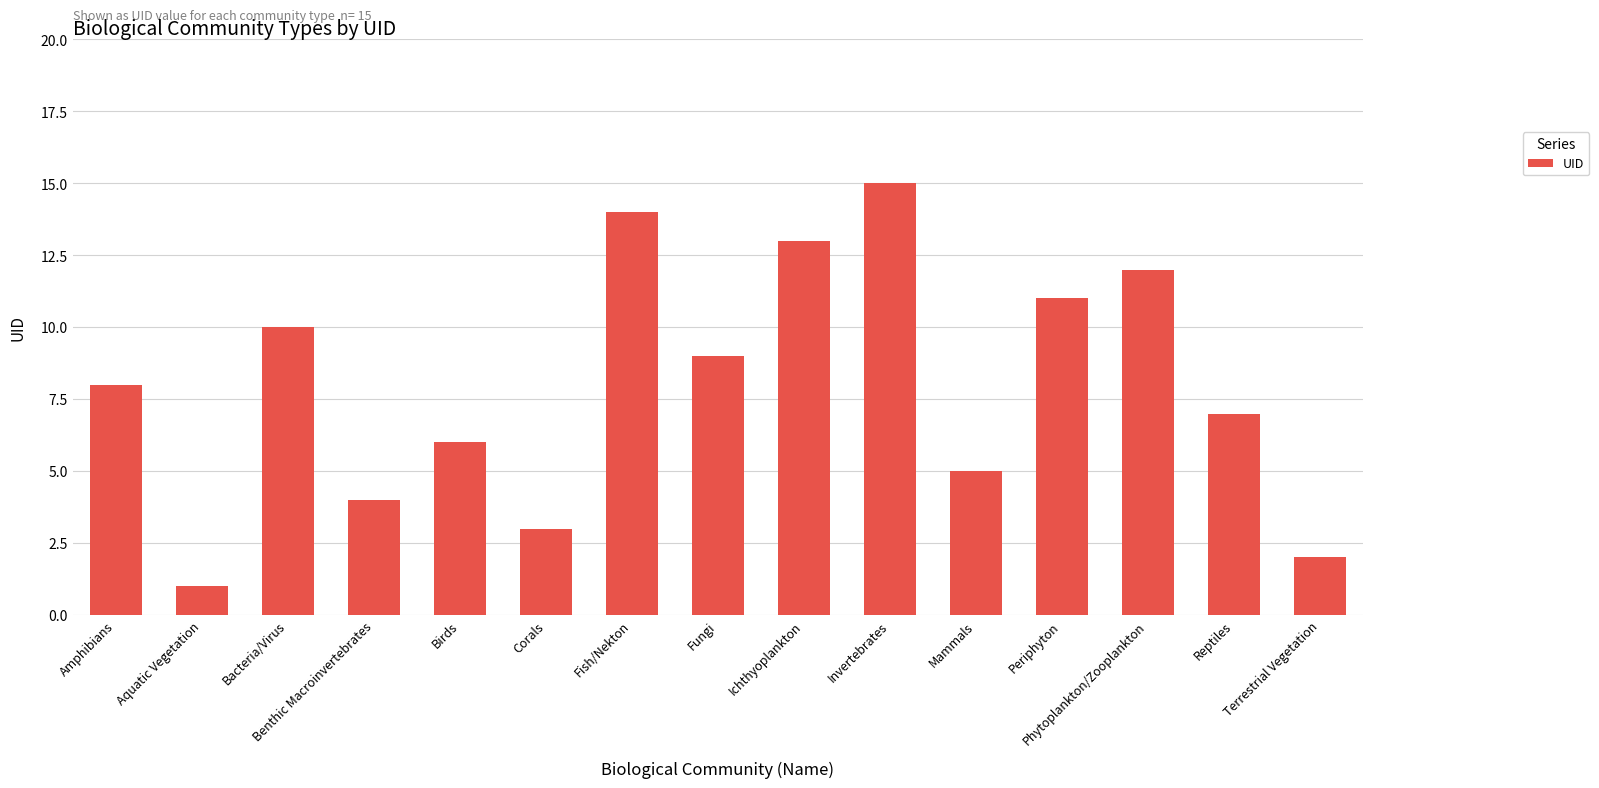

At which category does the chart reach its peak across all series?

Invertebrates